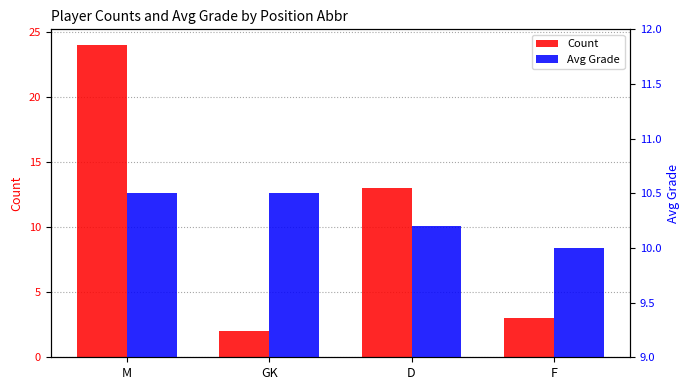

What is the approximate value of Count at GK?

2.0